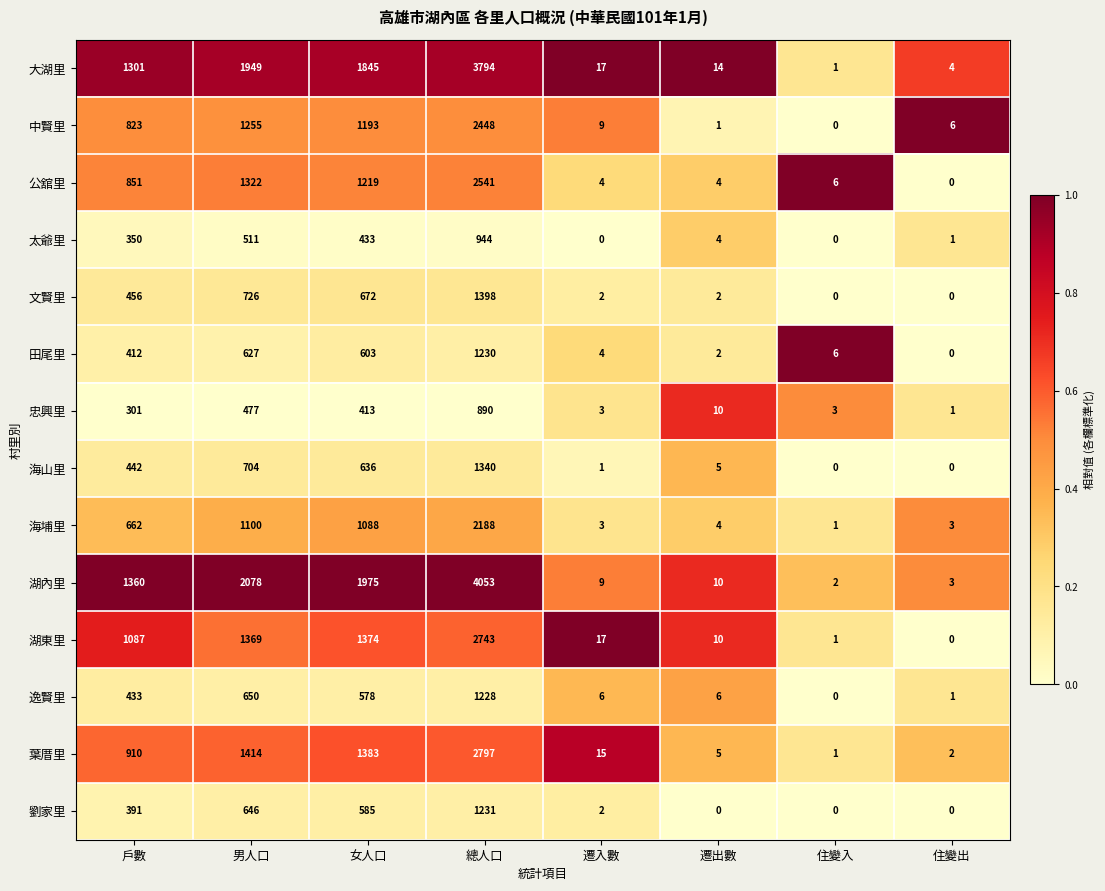

The value of 海埔里 at 總人口 is 2188. True or false?

True